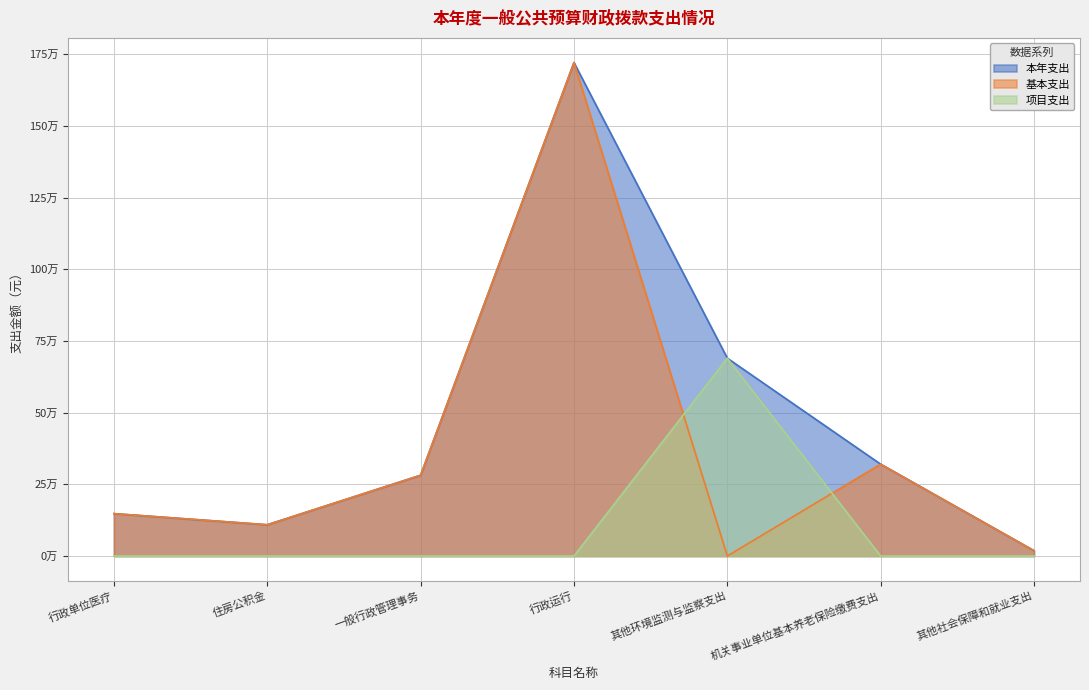

True or false: 本年支出 has more than 1 points higher than both neighbors.

False